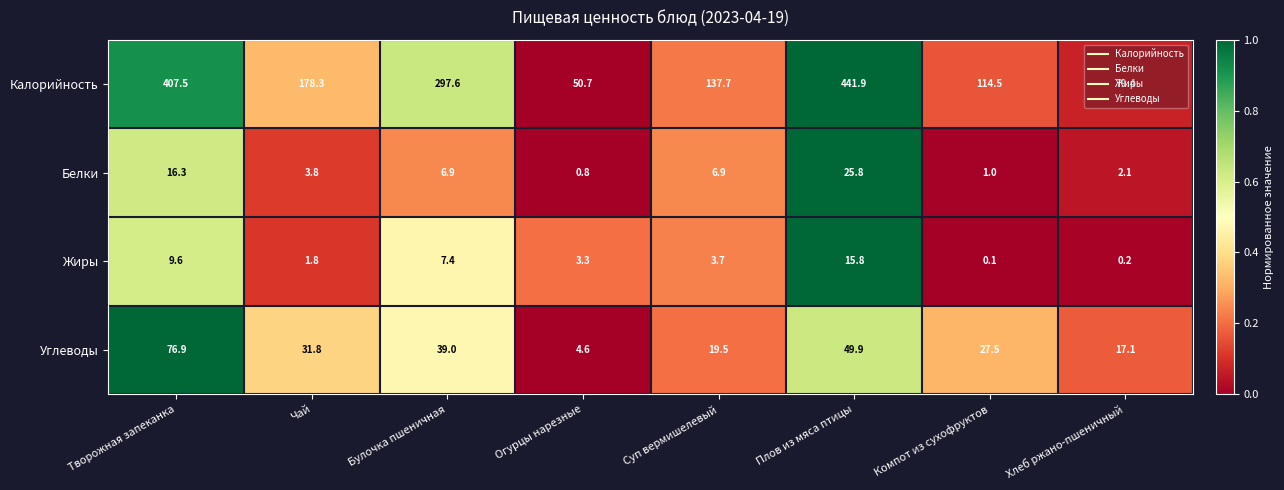

The Белки series shows 9.7 at Булочка пшеничная. True or false?

False